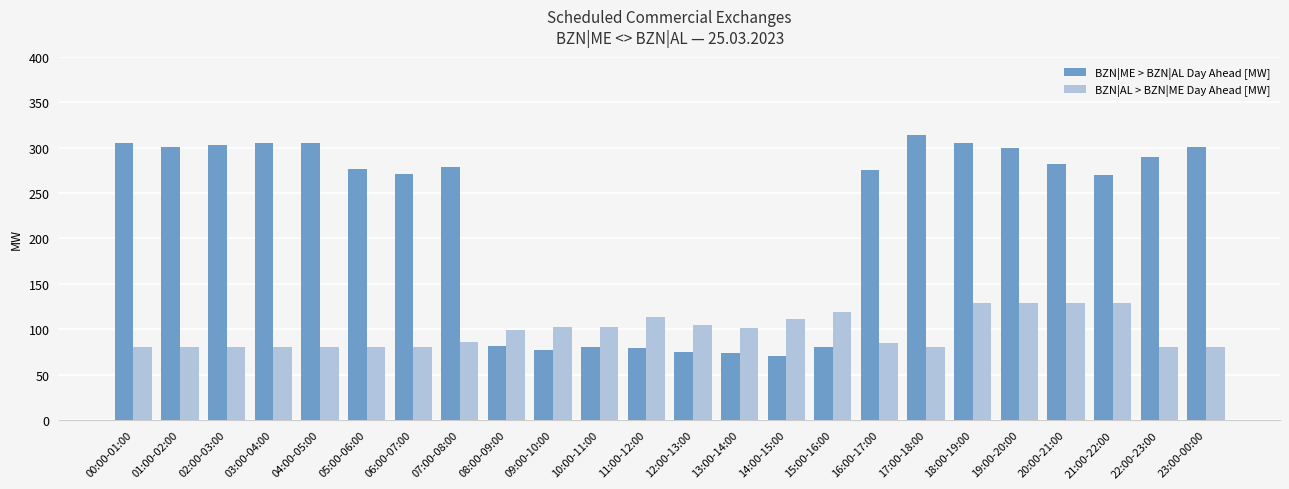

Count the number of categories in the chart.

24